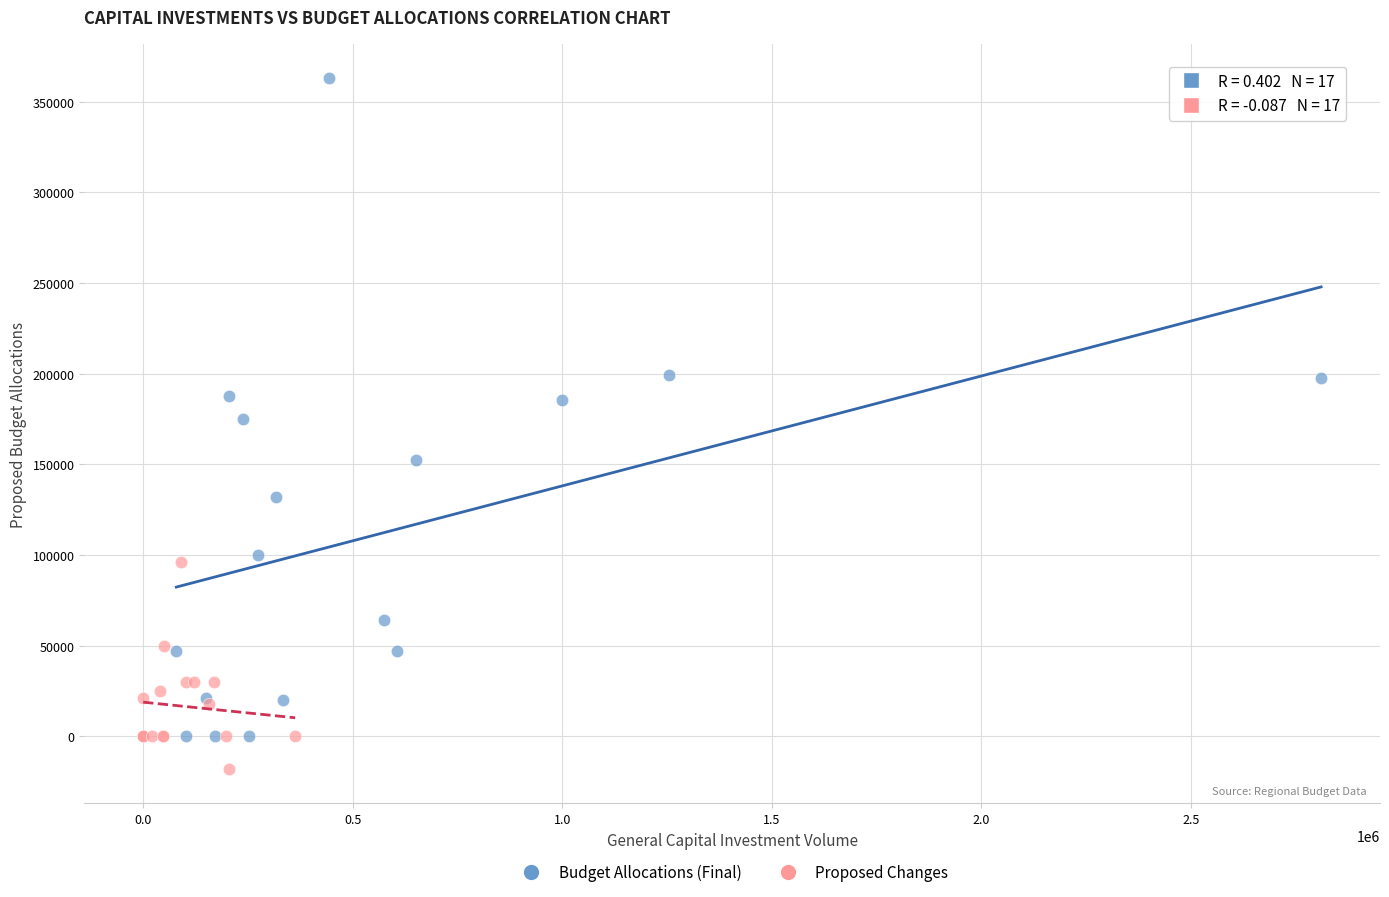

Which series contains the lowest Y value?

Proposed Changes